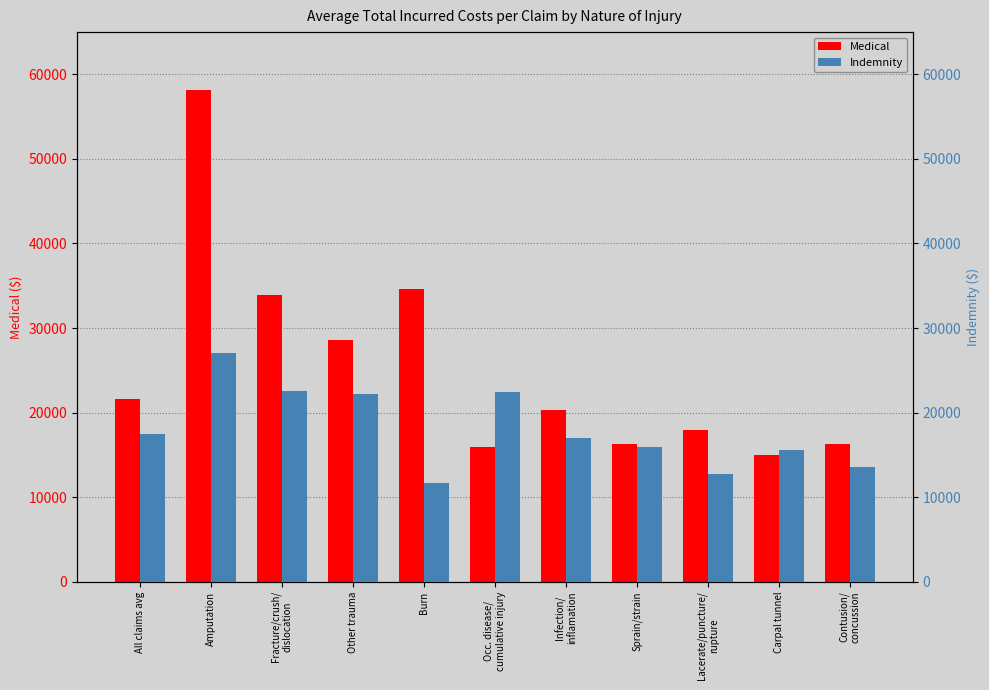

How many values in the Medical series are below 20331?

5